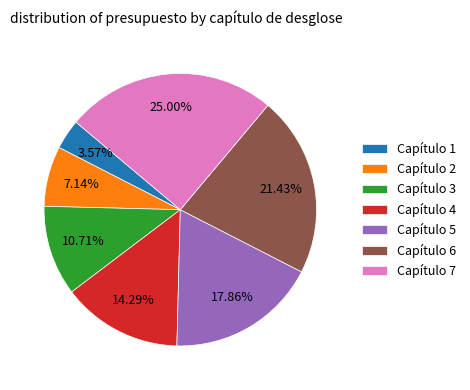

Which category has the biggest portion of the pie?

Capítulo 7